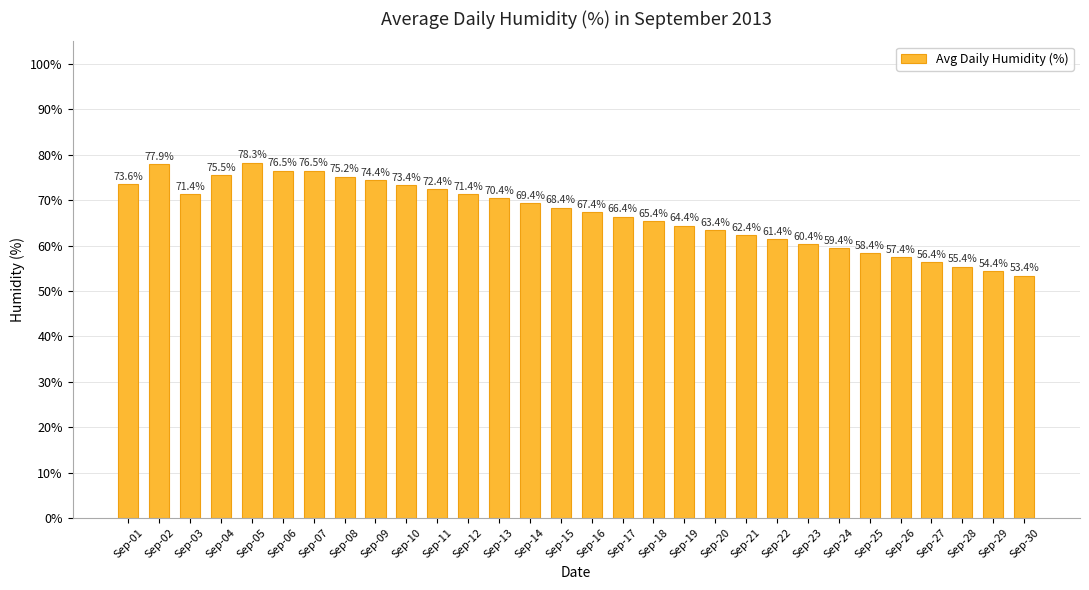

Does the chart contain stacked bars?

No